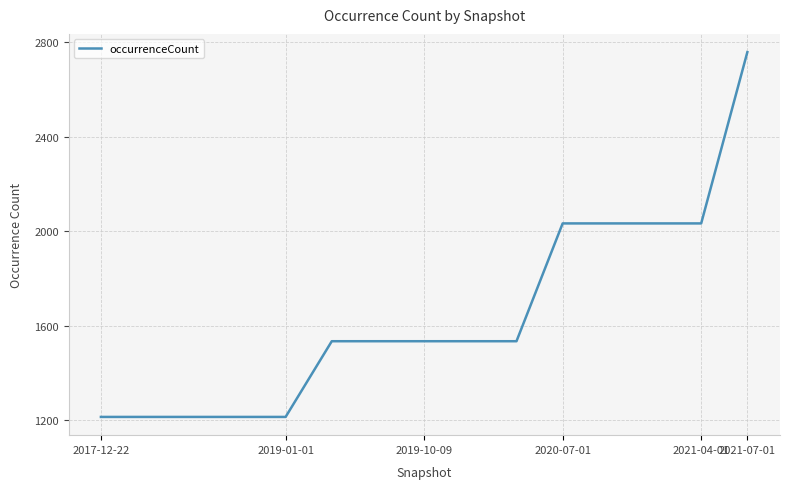

What is the minimum value shown in the chart?

1215